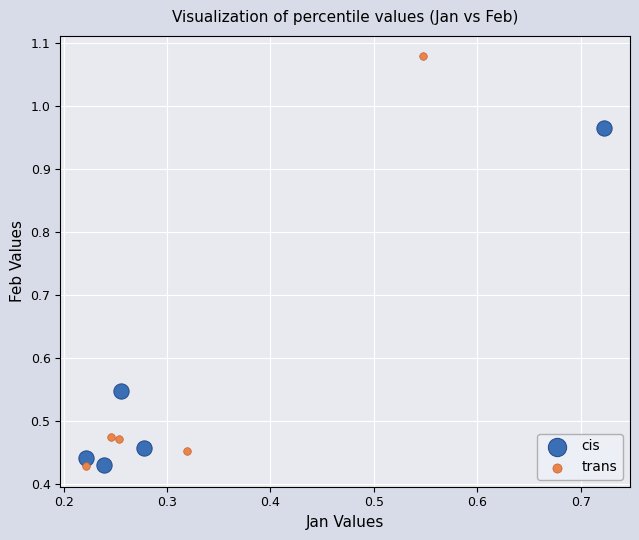

Which series has the largest Y range (max minus min)?

trans